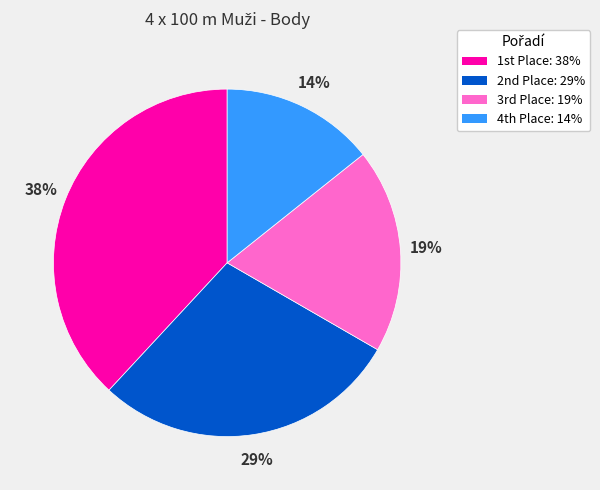

Is there any slice that represents more than half of the pie?

No